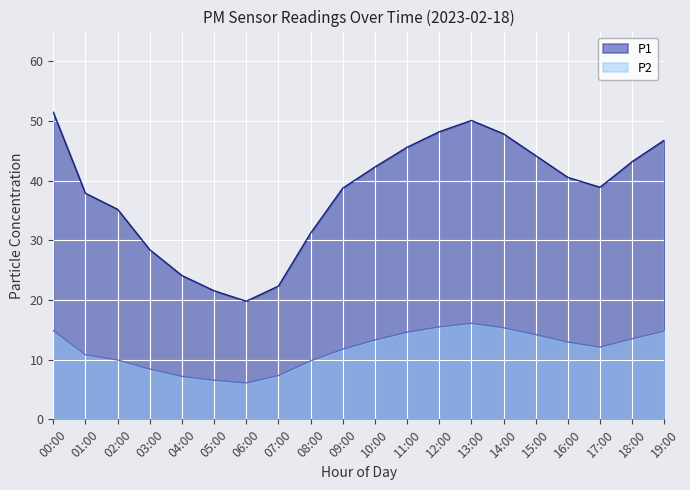

Between 11:00 and 15:00, which is larger?

11:00